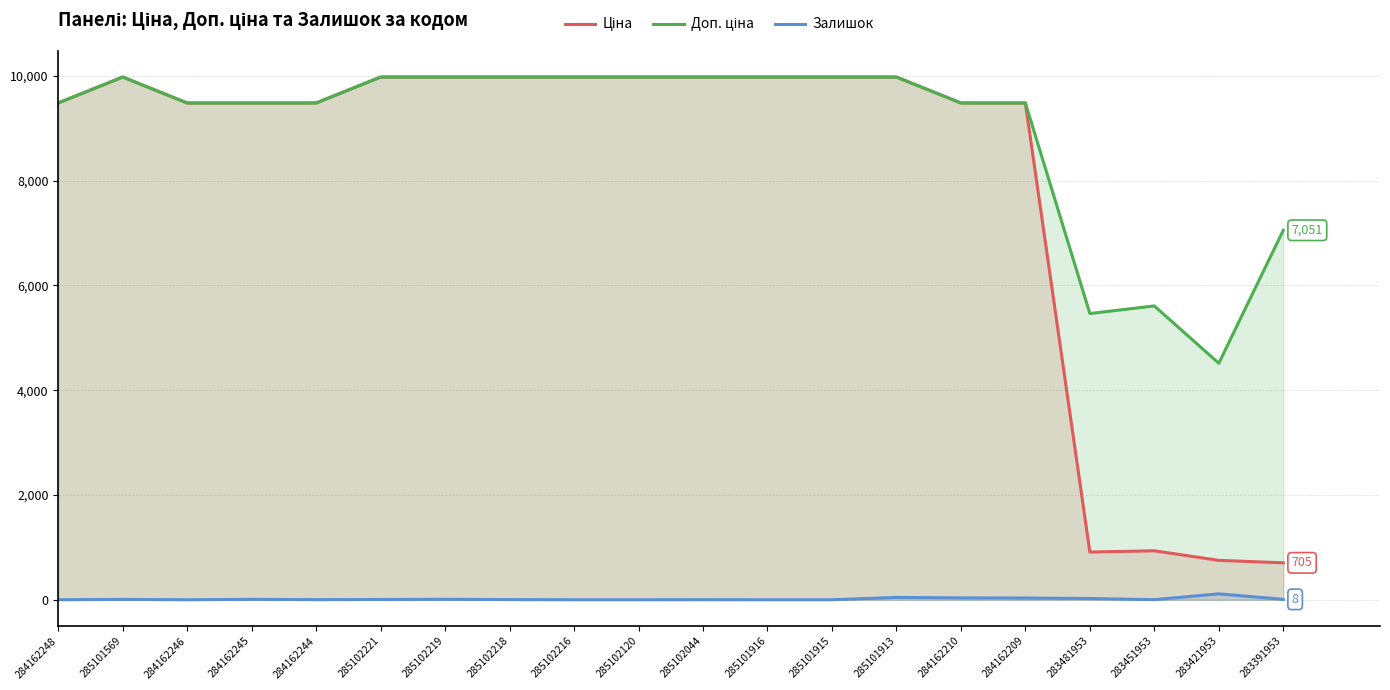

True or false: Ціна and Залишок cross at least once.

False